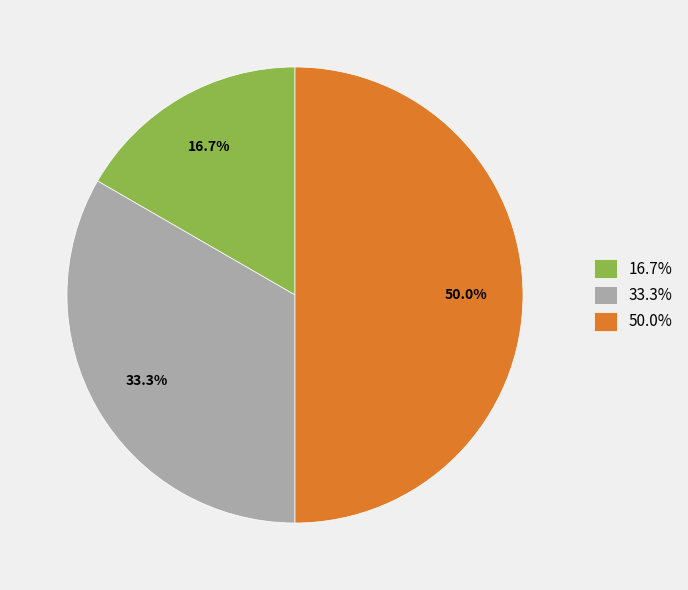

What is the largest slice in the pie chart?

50.0%